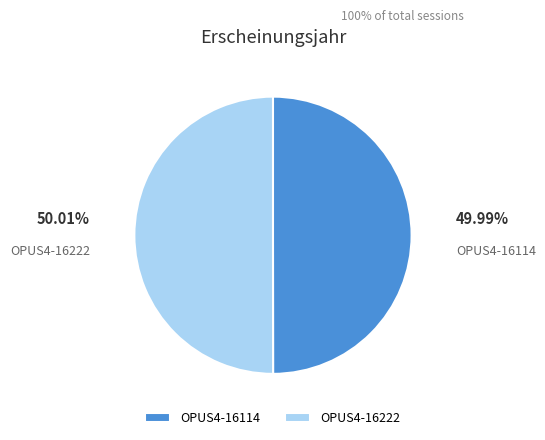

Count the number of slices in the pie.

2